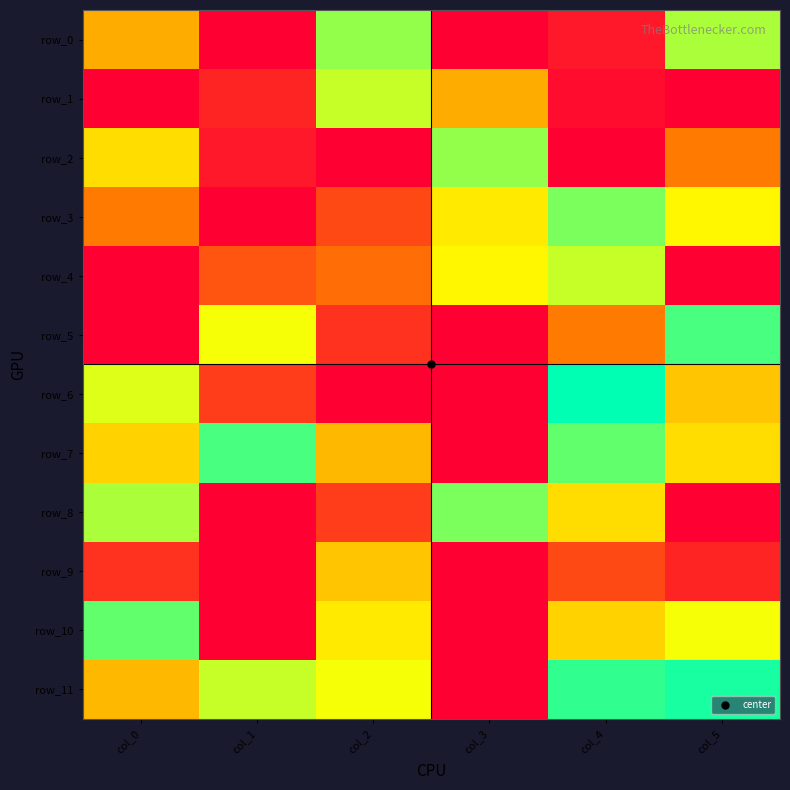

How many categories are shown in the chart?

6